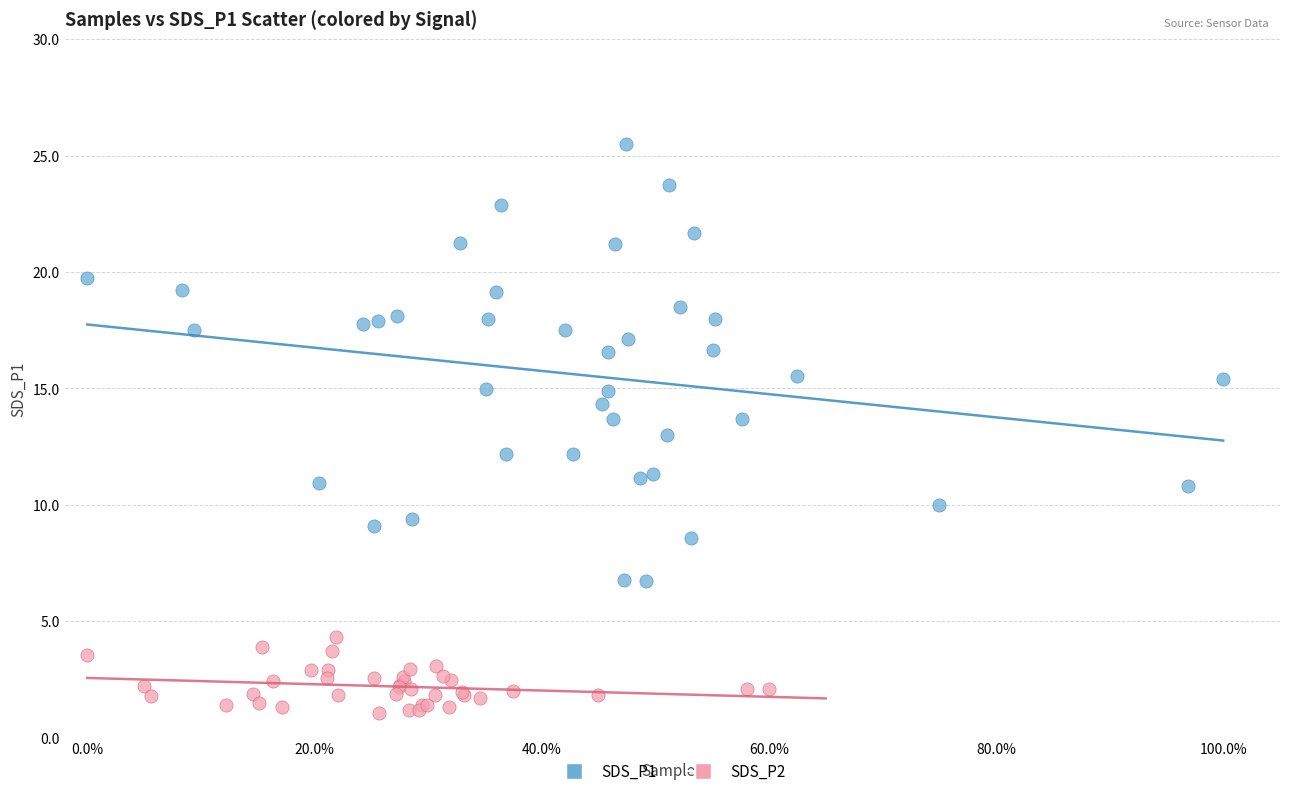

What are all the series names shown in the legend?

SDS_P1, SDS_P2